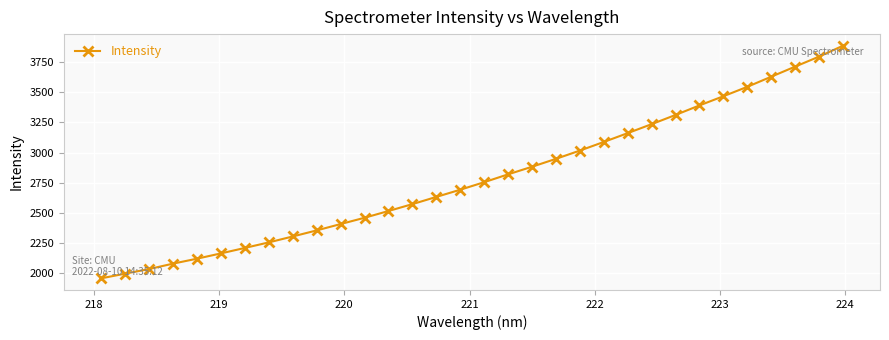

What is the average value?

2794.0